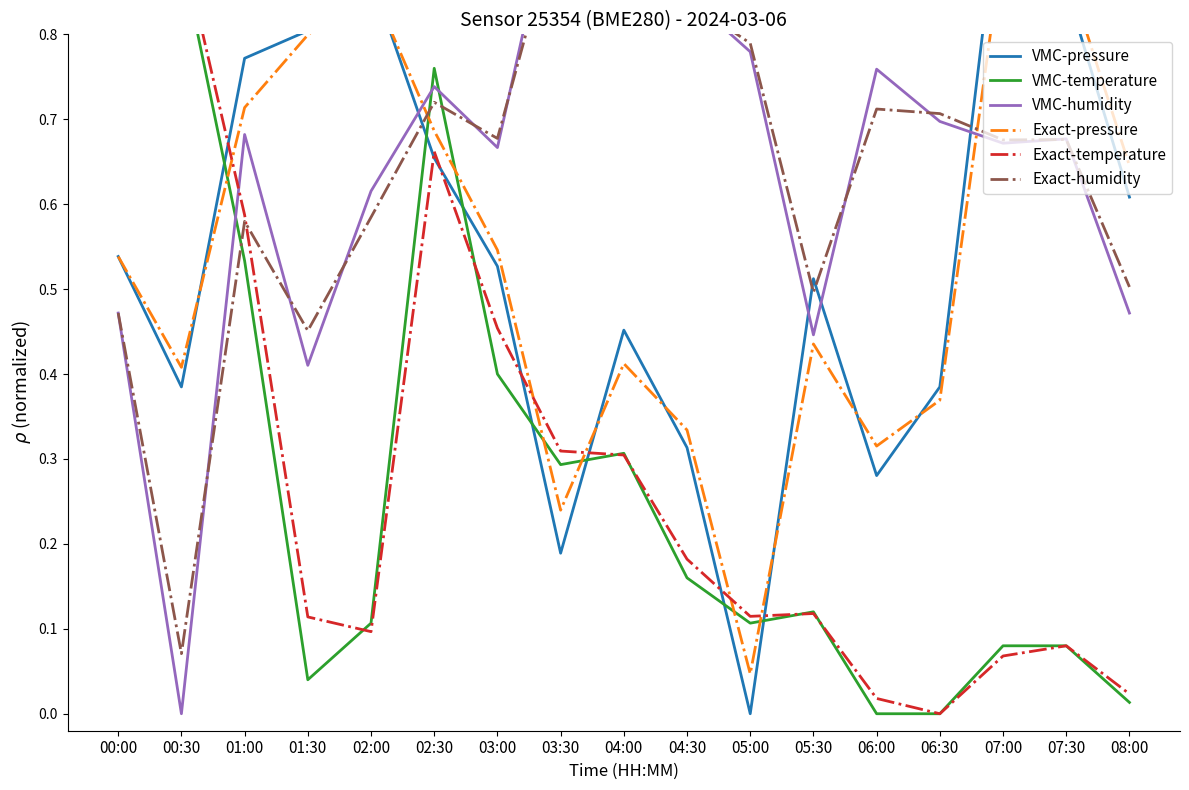

What is the label of the 2nd point from the right?

07:30